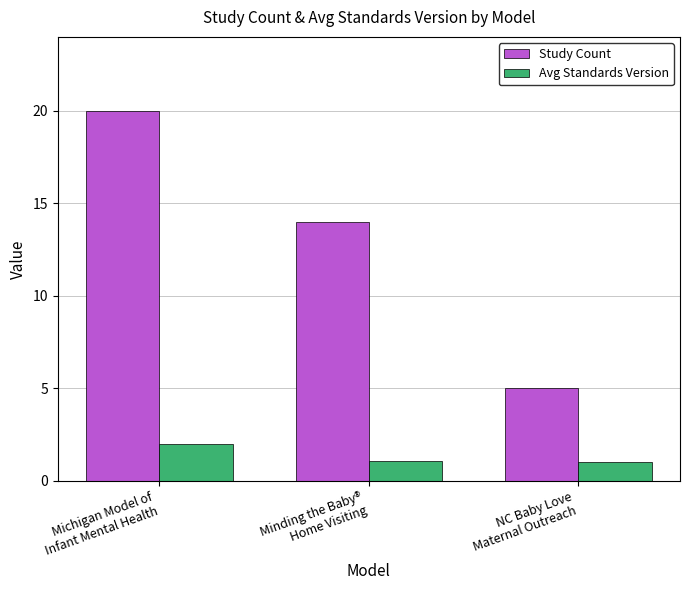

How many bars are there in each group?

2